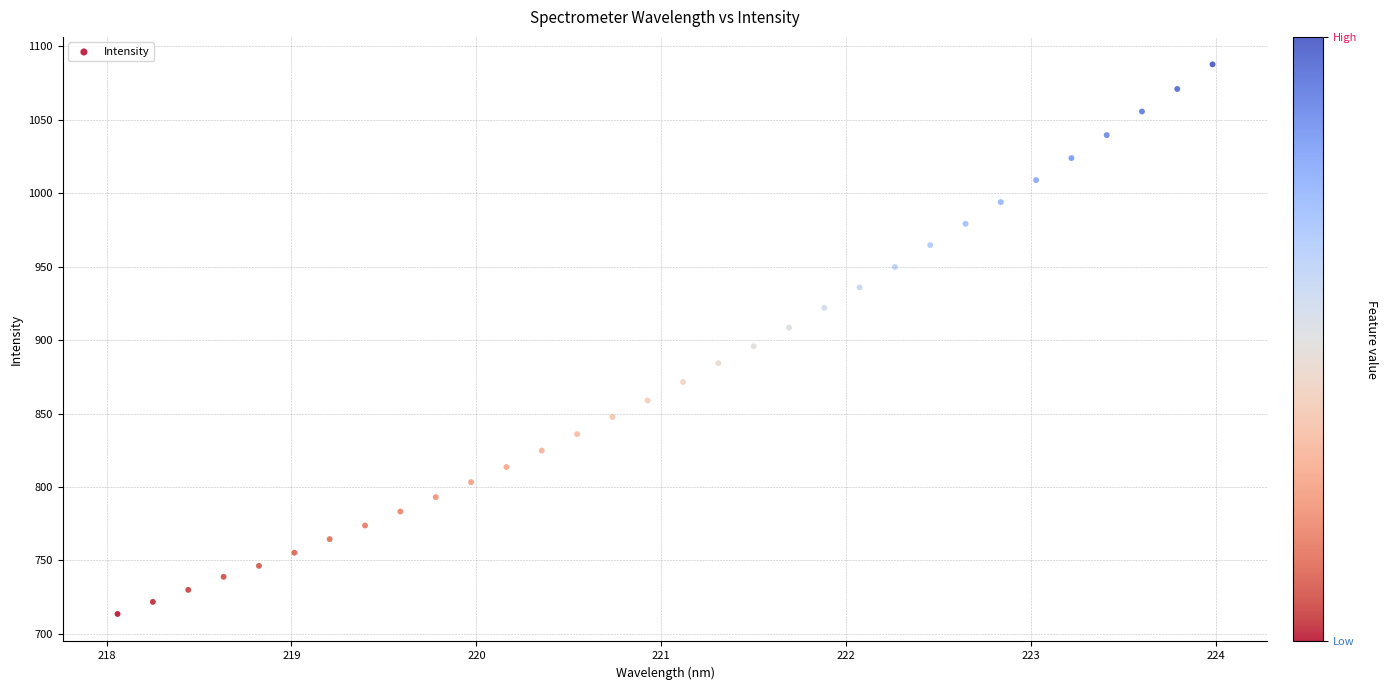

What Y value in the scatter plot is closest to 900?

895.8